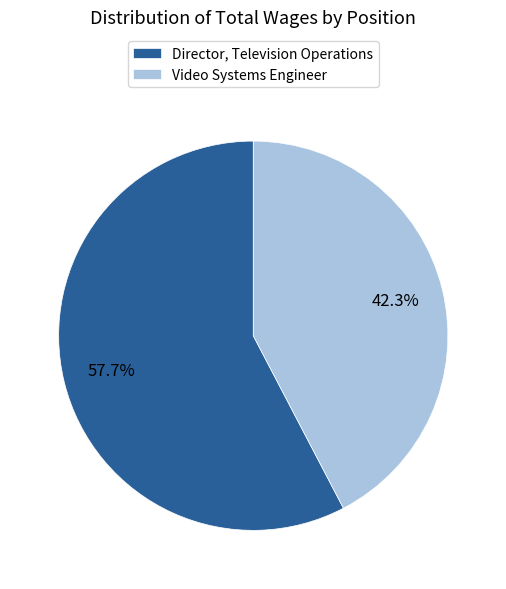

How many slices are in this pie chart?

2